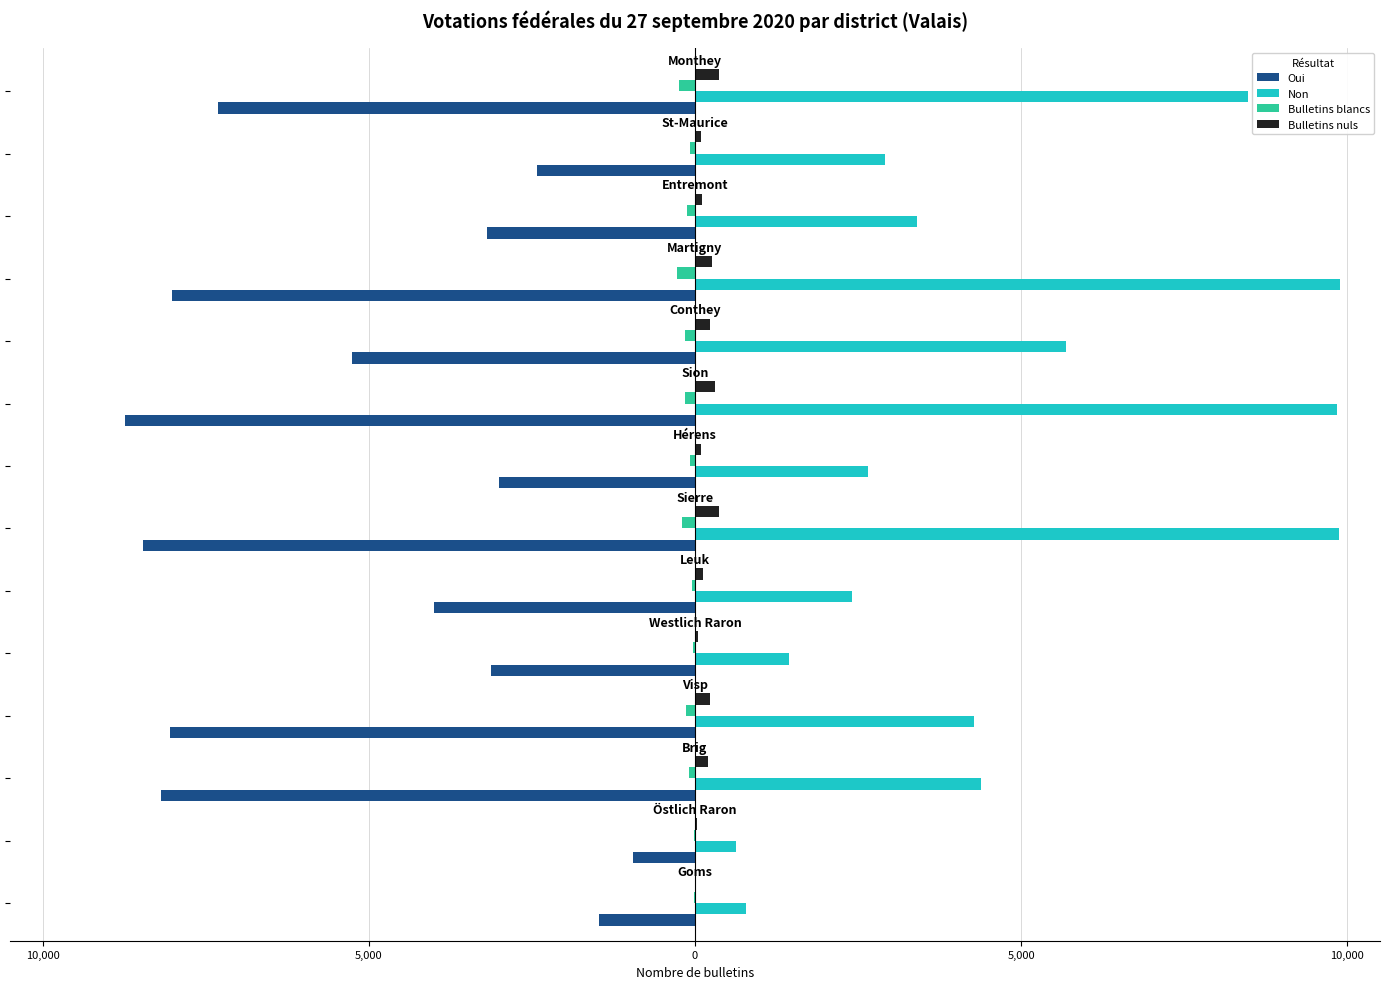

What is the difference between the second highest and minimum values in the Oui series?

7278